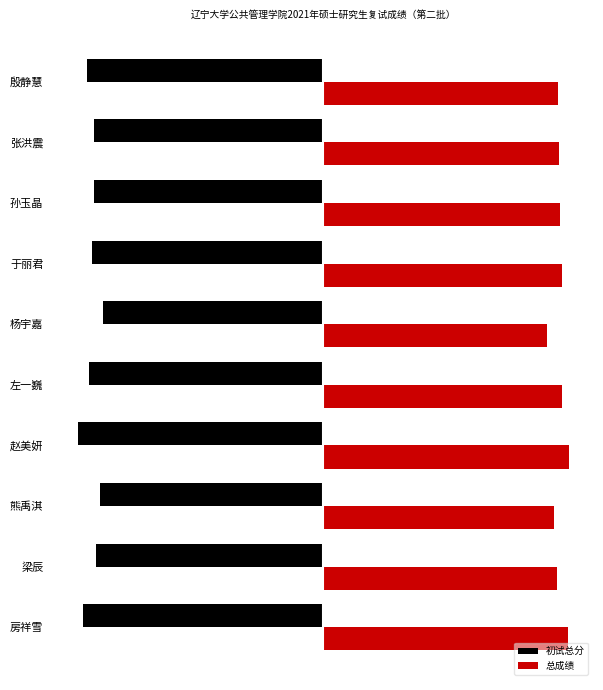

Which series has the largest total across all categories?

总成绩